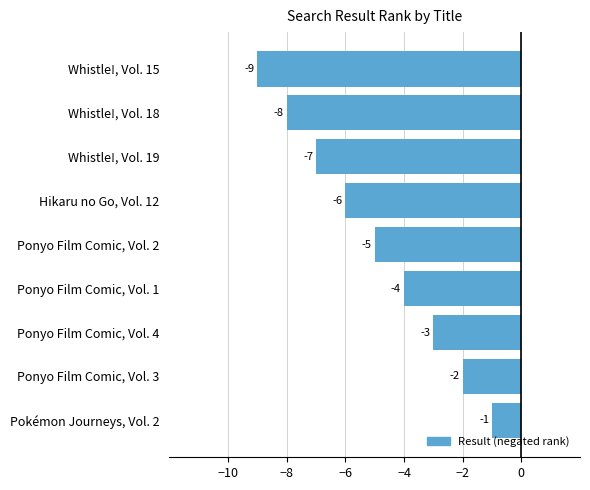

Which has a higher value, Ponyo Film Comic, Vol. 1 or Whistle!, Vol. 18?

Ponyo Film Comic, Vol. 1